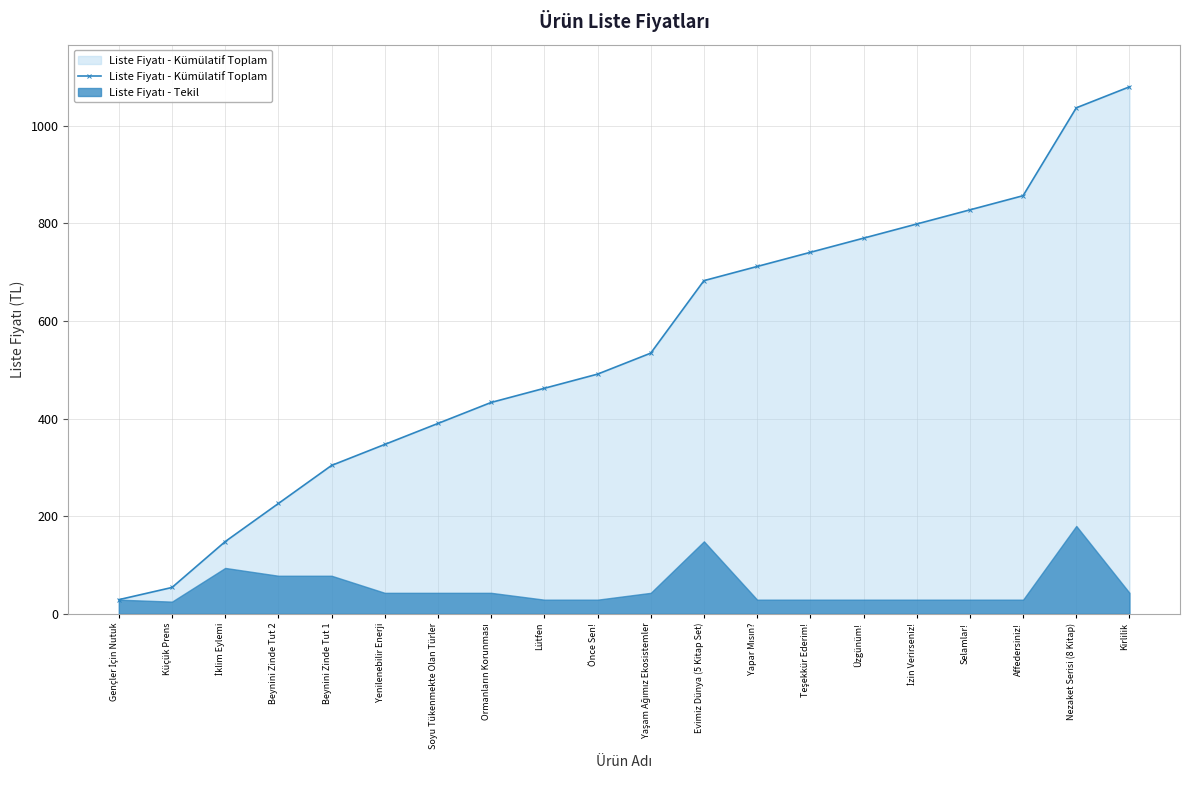

Read the value at Yapar Mısın?.

711.5